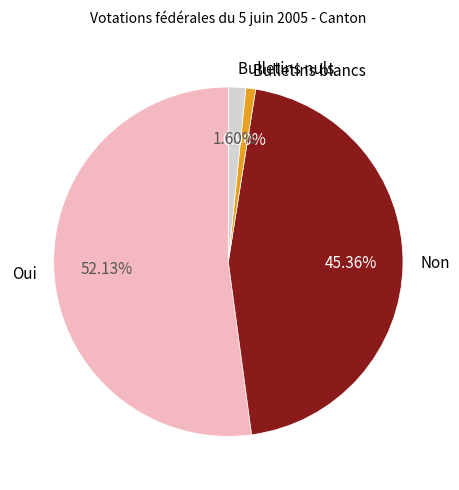

Which category accounts for the majority?

Oui